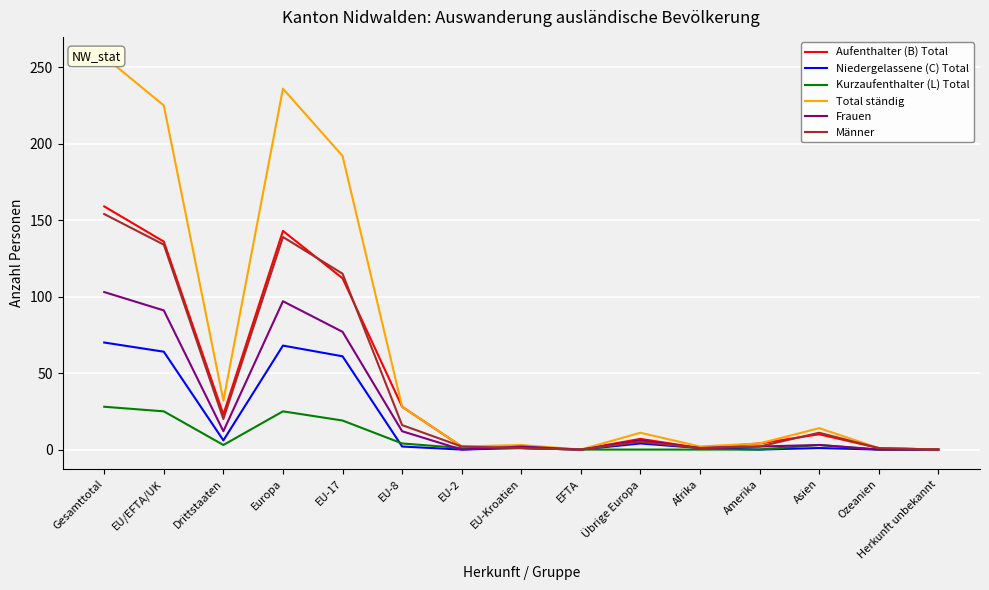

At which category does Männer reach its first local peak?

Europa